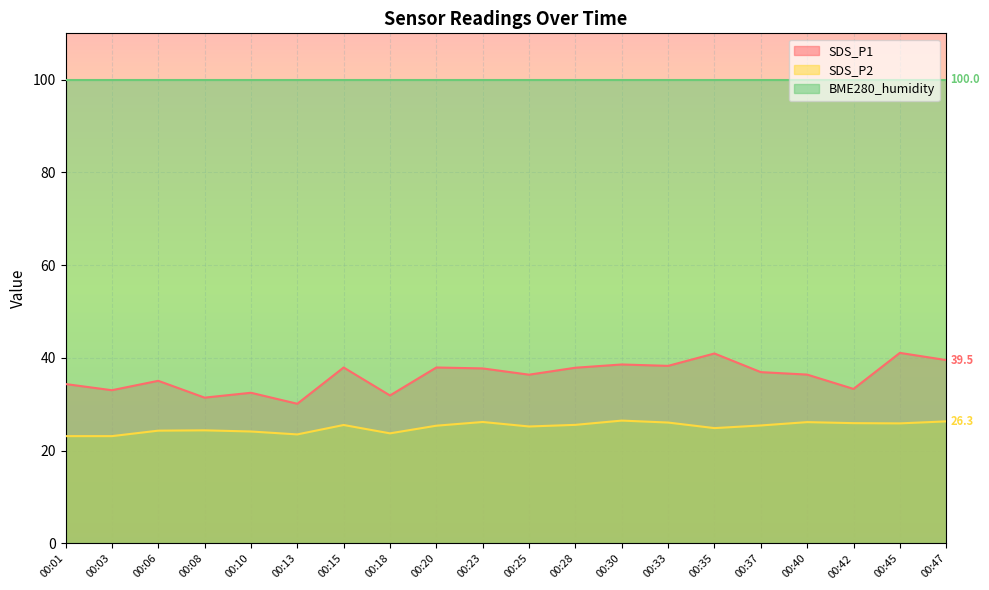

What is the value of the SDS_P1 point at the 18th from the left?

33.3